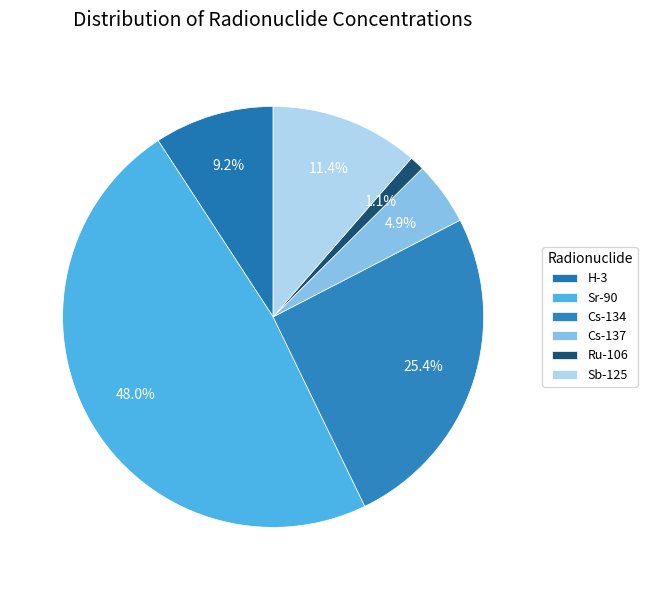

What portion of the pie excludes Sr-90?

52.0%